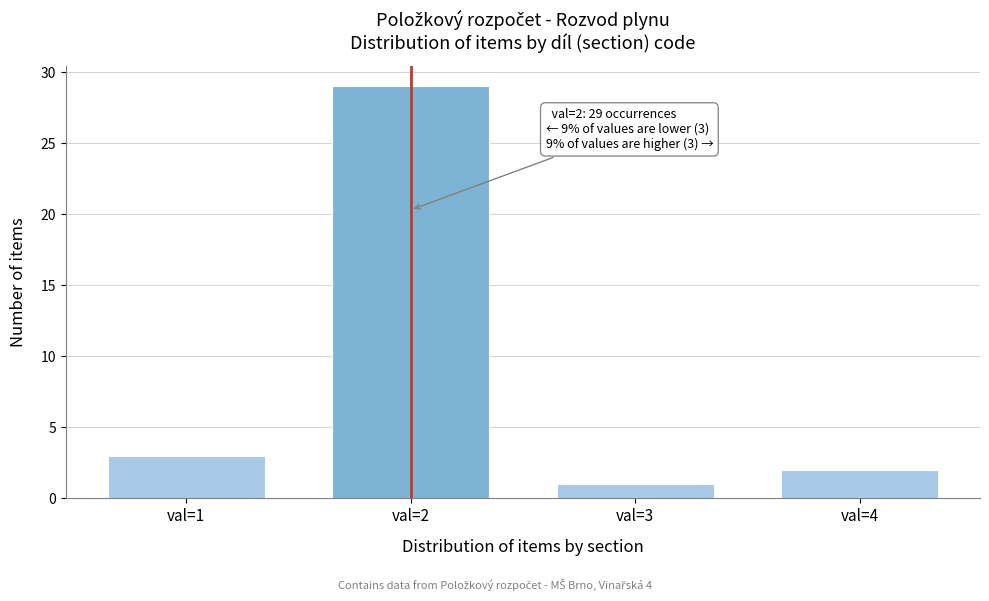

Reading right to left, transcribe all the data shown in this chart.

val=4=2	val=3=1	val=2=29	val=1=3